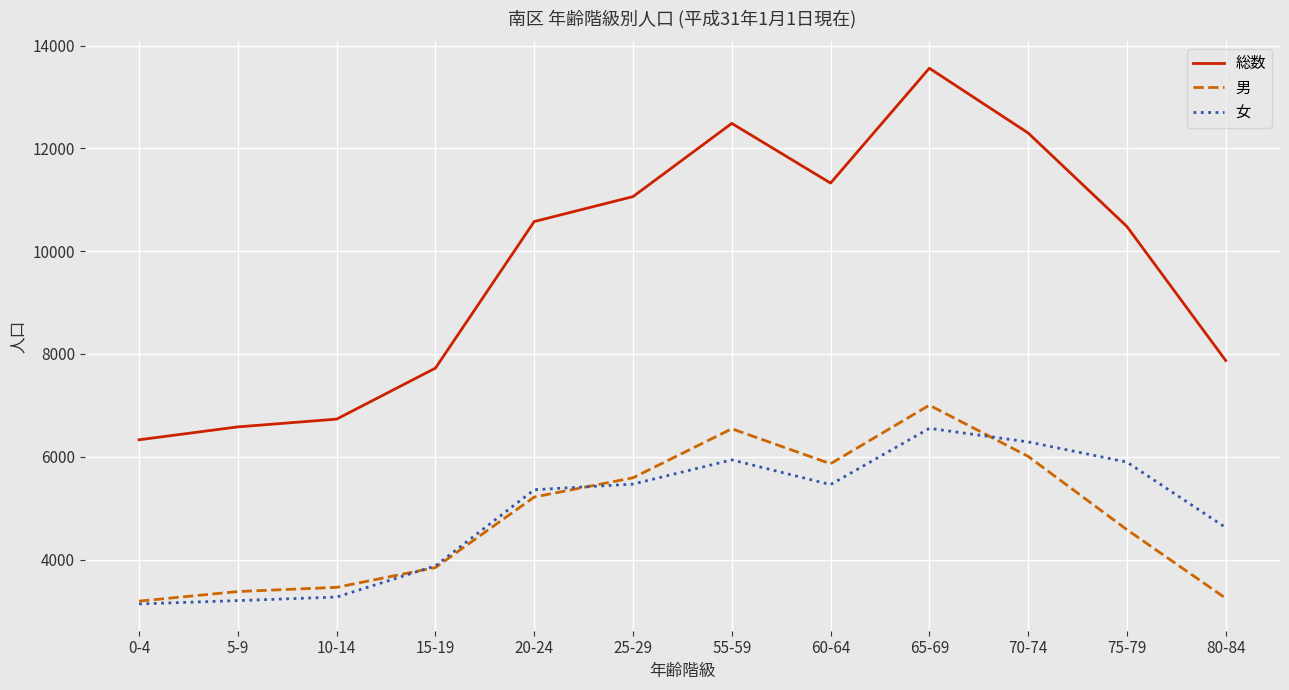

Which series changed the most between 0-4 and 55-59?

総数